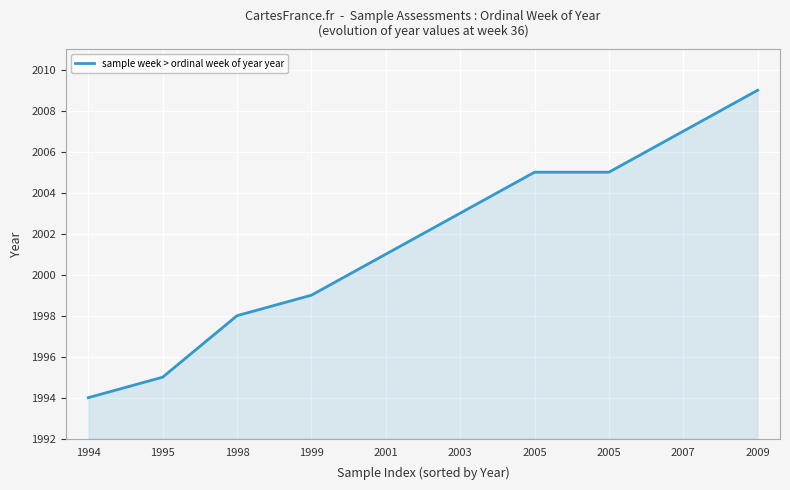

Reading left to right, extract all data points from this chart.

1994	1995	1998	1999	2001	2003	2005	2005	2007	2009